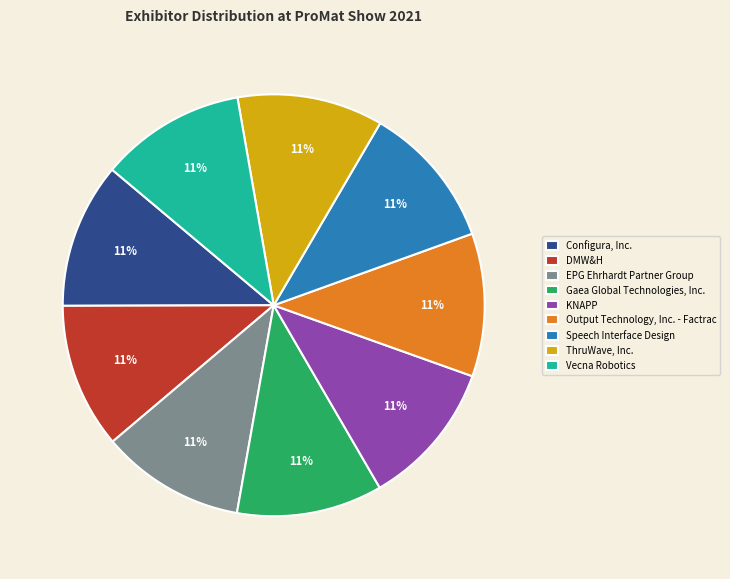

Does any single category account for the majority?

No